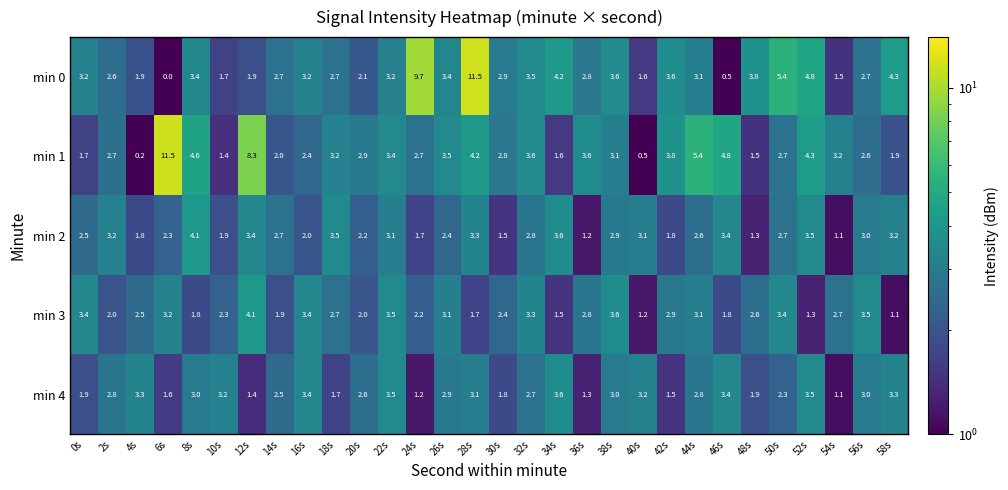

The value of min 3 at 0s is 4.8. True or false?

False